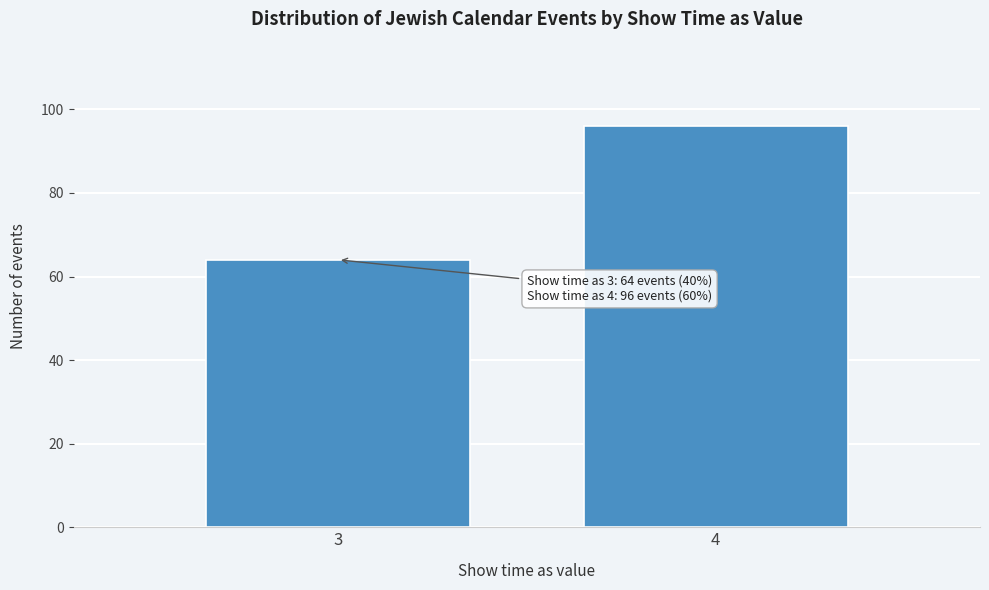

Reading right to left, list all the values displayed in this chart.

96	64